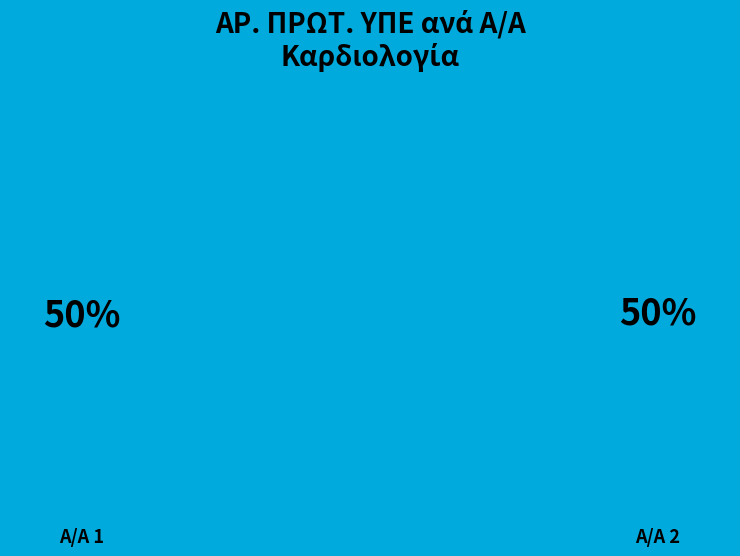

Which slice is the largest?

2